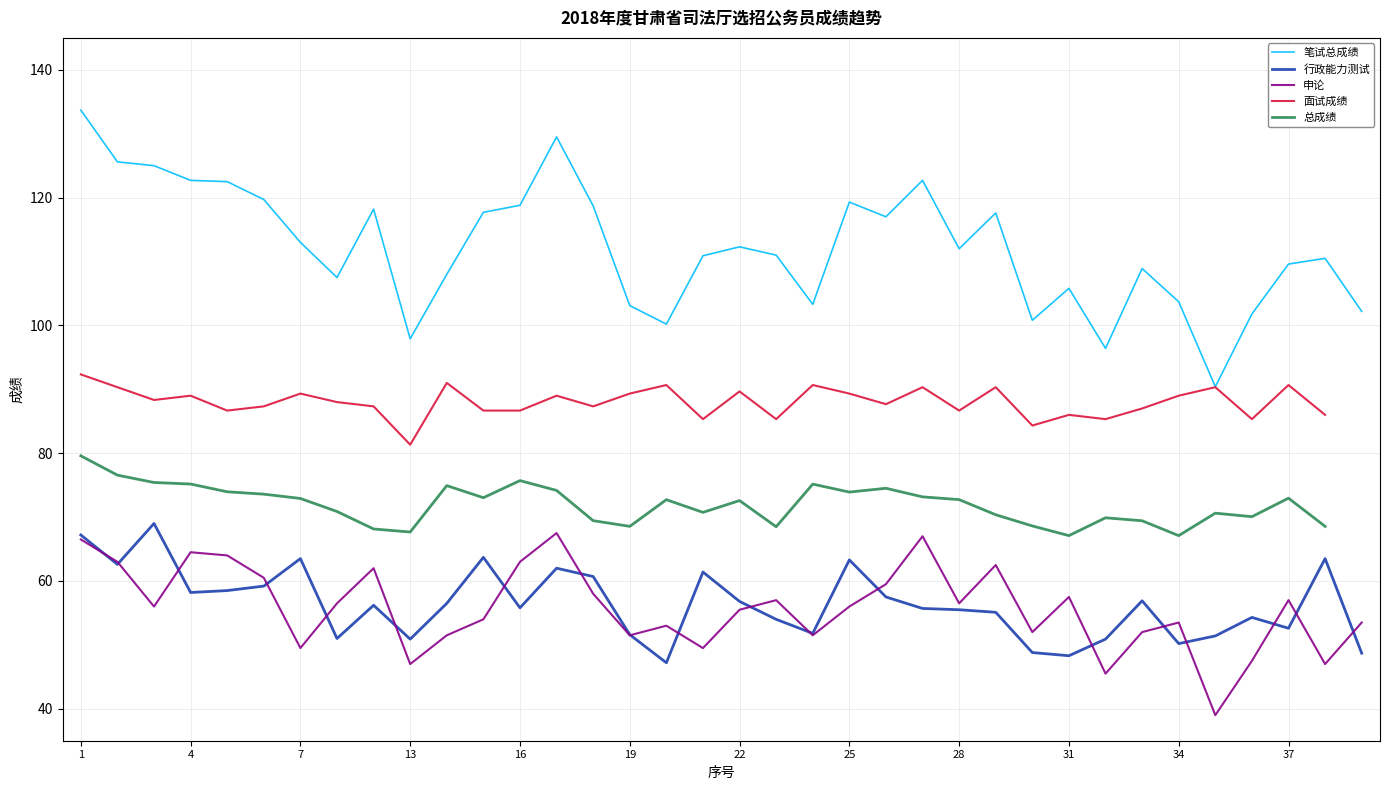

Where does the 笔试总成绩 series first go above 112?

1